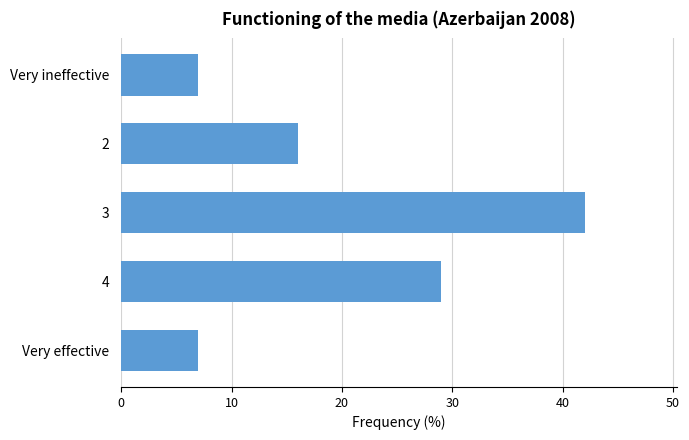

Reading top to bottom, list all the values displayed in this chart.

Very ineffective=7	2=16	3=42	4=29	Very effective=7